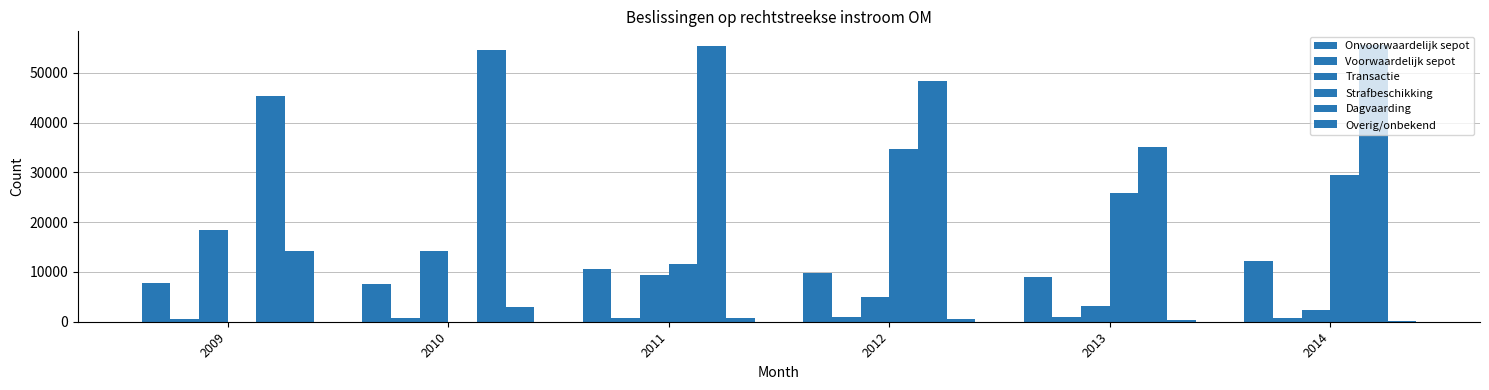

Reading left to right, transcribe all the data shown in this chart.

Onvoorwaardelijk sepot: 2009=7711	2010=7637	2011=10581	2012=9855	2013=8937	2014=12284
Voorwaardelijk sepot: 2009=646	2010=684	2011=730	2012=870	2013=861	2014=682
Transactie: 2009=18456	2010=14175	2011=9296	2012=4887	2013=3184	2014=2412
Strafbeschikking: 2009=0	2010=35	2011=11516	2012=34806	2013=25807	2014=29451
Dagvaarding: 2009=45315	2010=54558	2011=55387	2012=48388	2013=35152	2014=55591
Overig/onbekend: 2009=14239	2010=2905	2011=709	2012=529	2013=328	2014=119